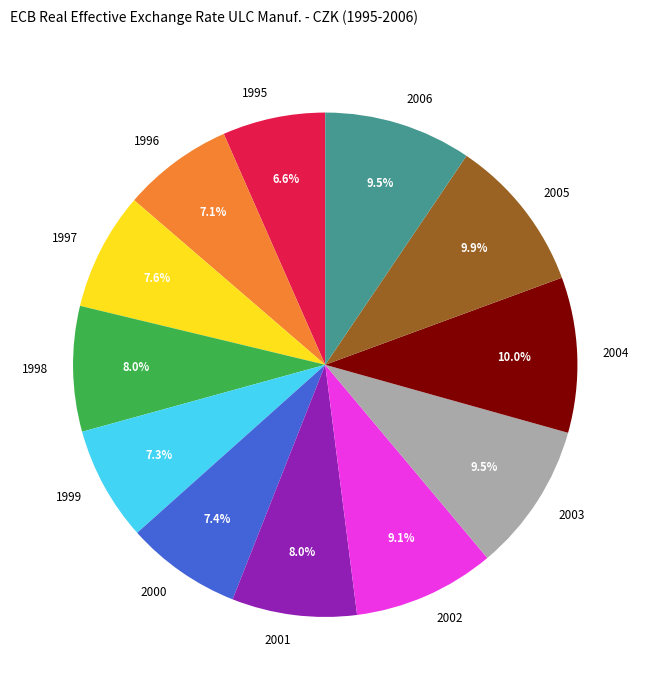

What percentage is NOT represented by 2005?

90.1%